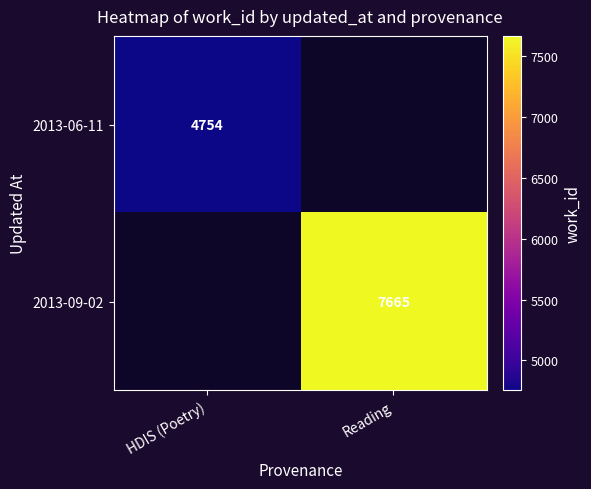

The 2013-06-11 series shows 4754 at HDIS (Poetry). True or false?

True